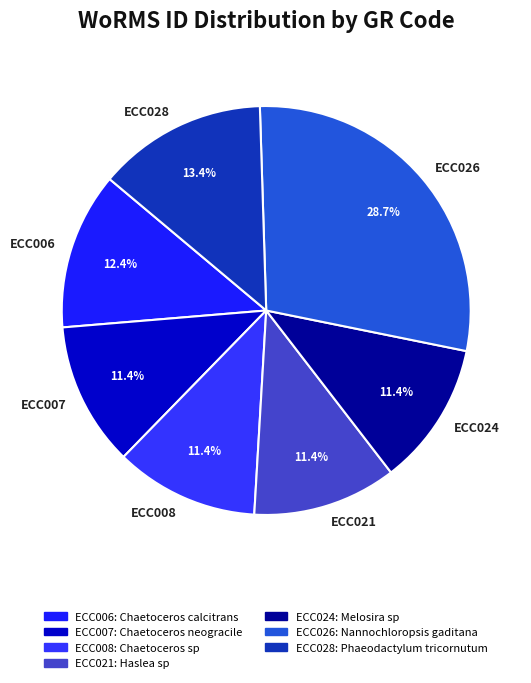

To the nearest percent, what portion does ECC026 represent?

29%